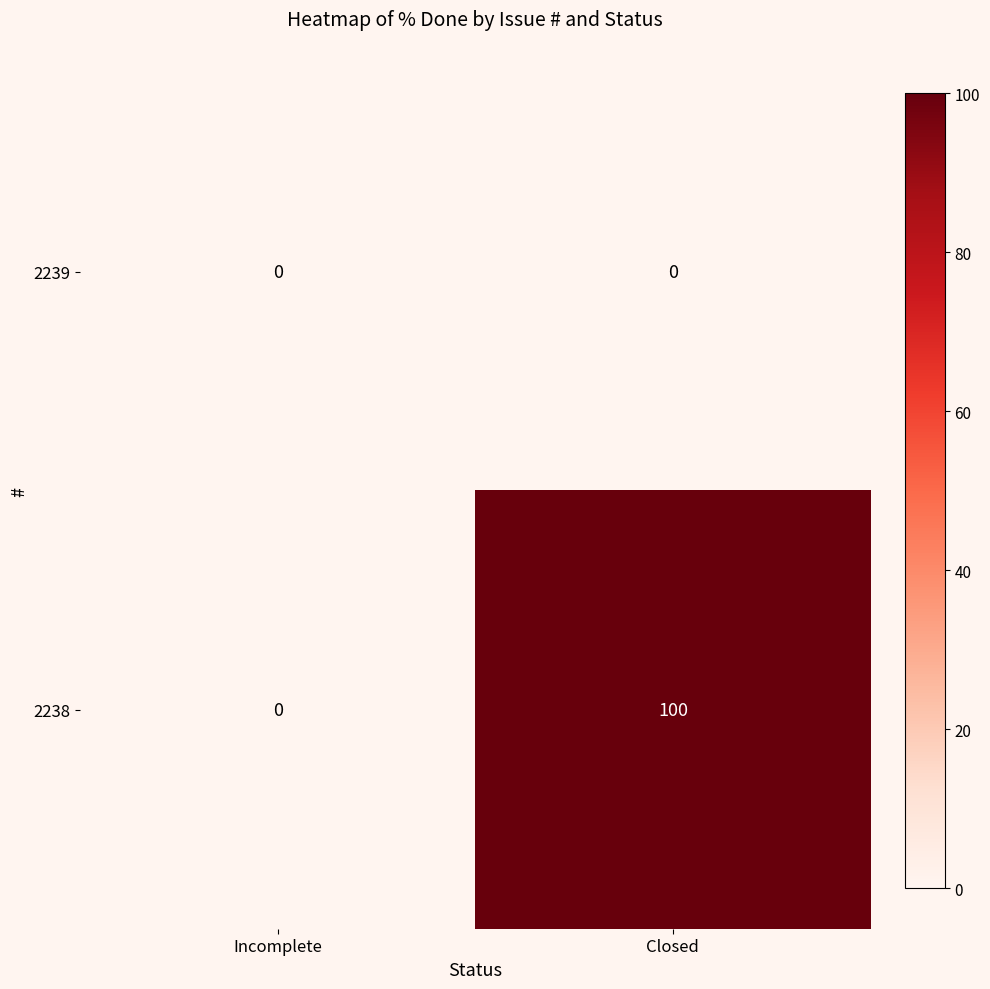

Reading left to right, extract all data points from this chart.

2239: Incomplete=0	Closed=0
2238: Incomplete=0	Closed=100